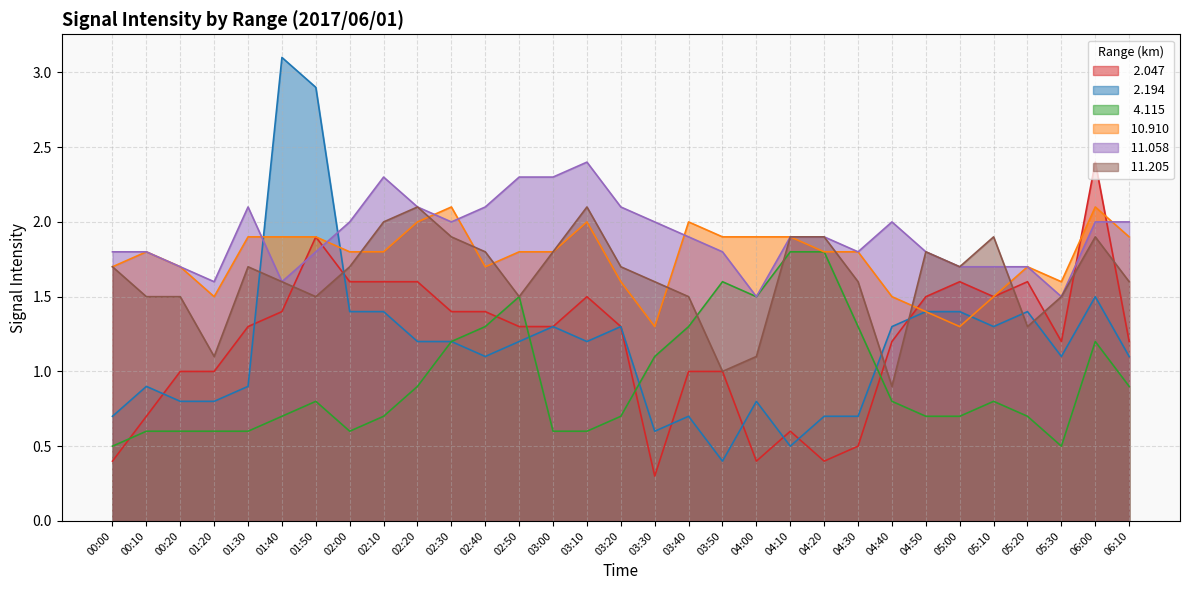

Read the   4.115 value at 03:30.

1.1